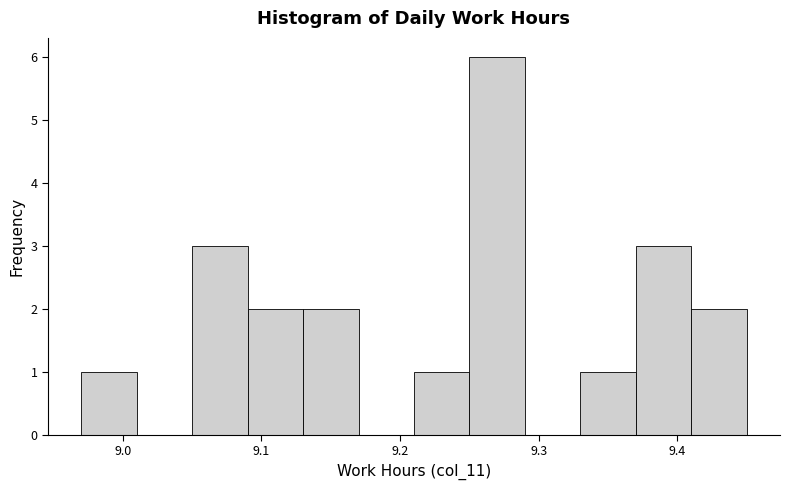

Reading left to right, transcribe this chart: for each bar, give the range it covers on the x-axis and its height. The values are not printed on the chart, so give them approximately, as read against the axis.

8.97 to 9.01: 1
9.01 to 9.05: 0
9.05 to 9.09: 3
9.09 to 9.13: 2
9.13 to 9.17: 2
9.17 to 9.21: 0
9.21 to 9.25: 1
9.25 to 9.29: 6
9.29 to 9.33: 0
9.33 to 9.37: 1
9.37 to 9.41: 3
9.41 to 9.45: 2